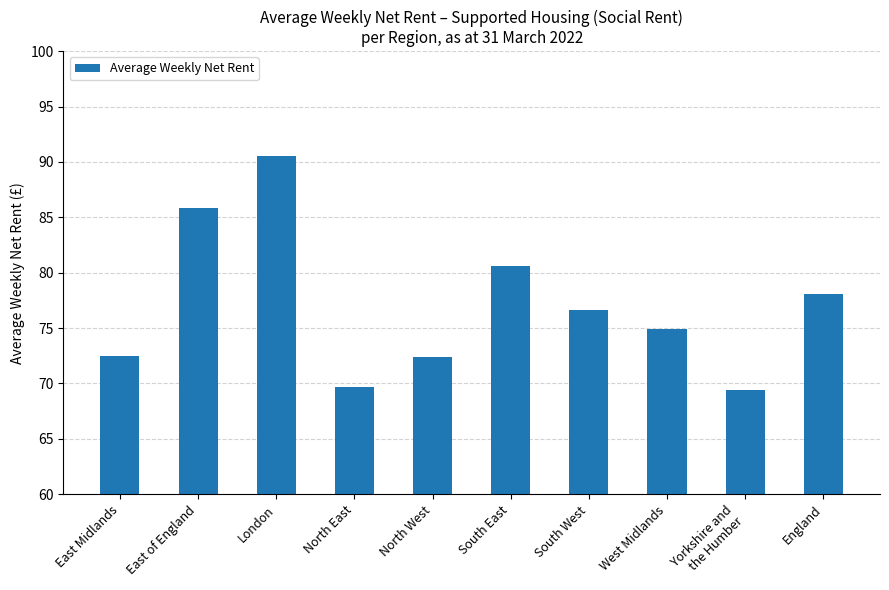

What is the value of the 5th bar from the left?

72.4